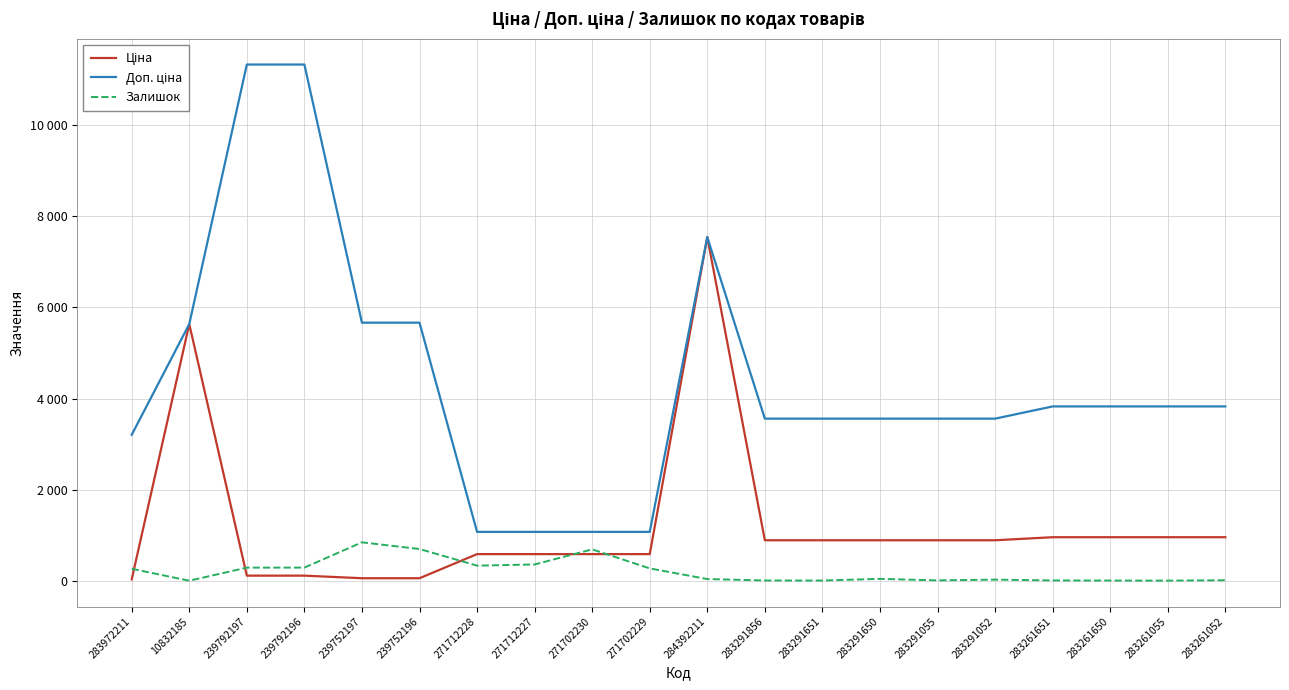

What position from the right is 283291055?

6